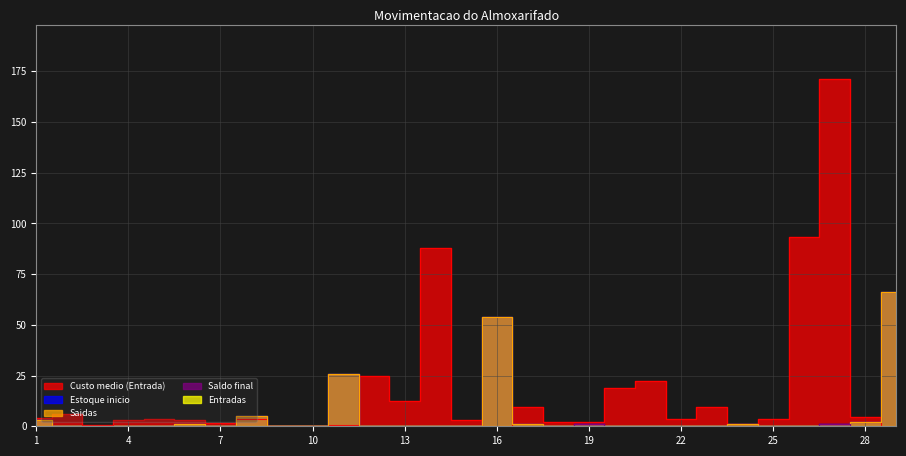

Where is Saldo final nearest to the value 0?

1